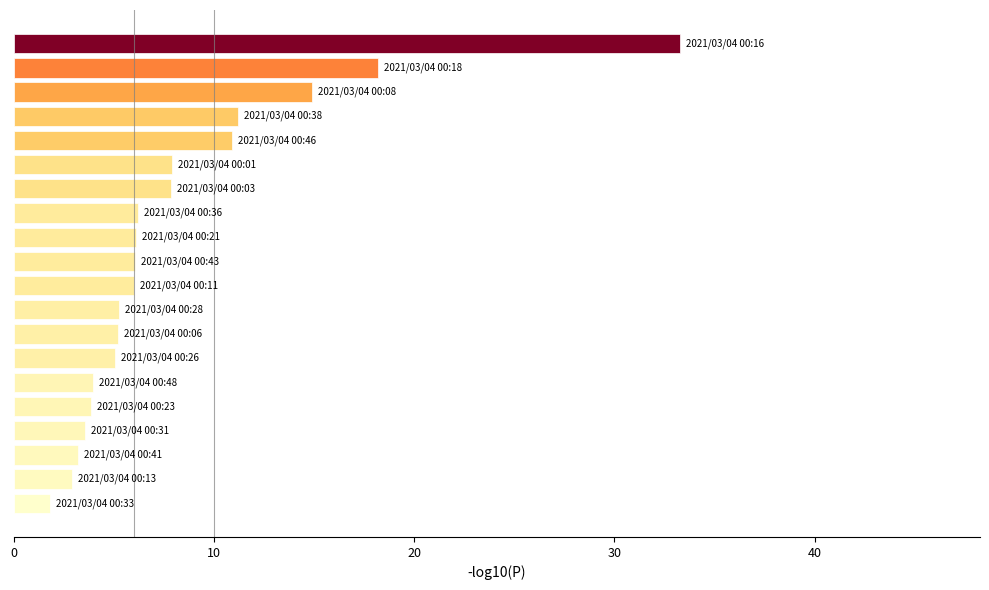

What is the average value?

8.2